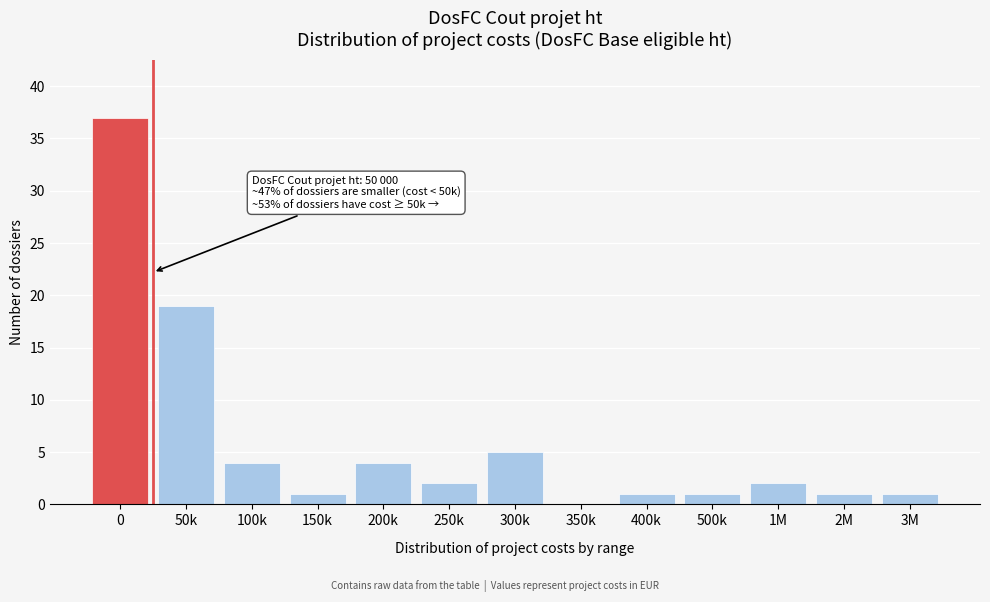

Reading left to right, extract all data points from this chart.

0=37	50k=19	100k=4	150k=1	200k=4	250k=2	300k=5	350k=0	400k=1	500k=1	1M=2	2M=1	3M=1